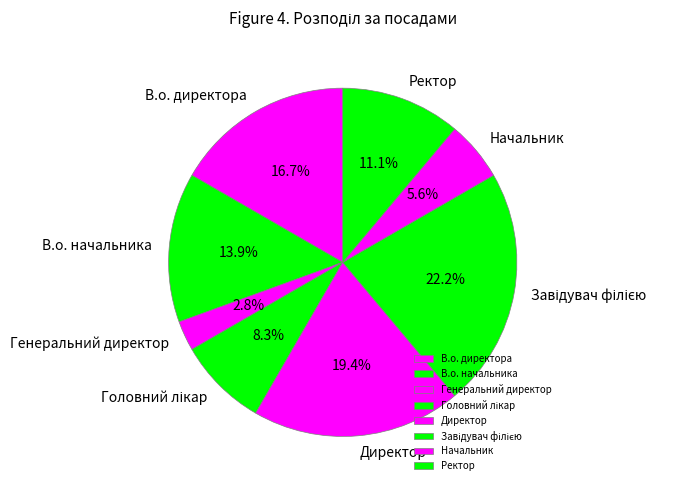

Does any single category account for the majority?

No